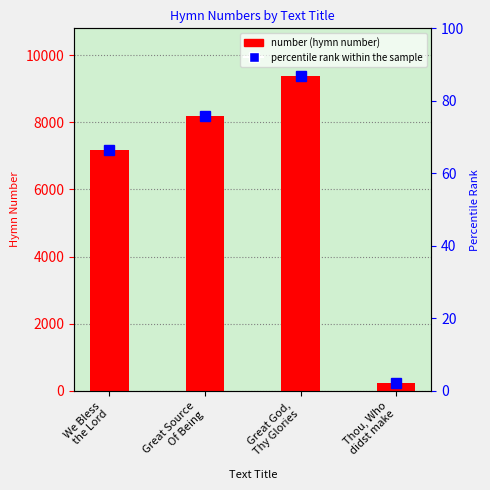

The value at Thou, Who
didst make is 234. True or false?

True